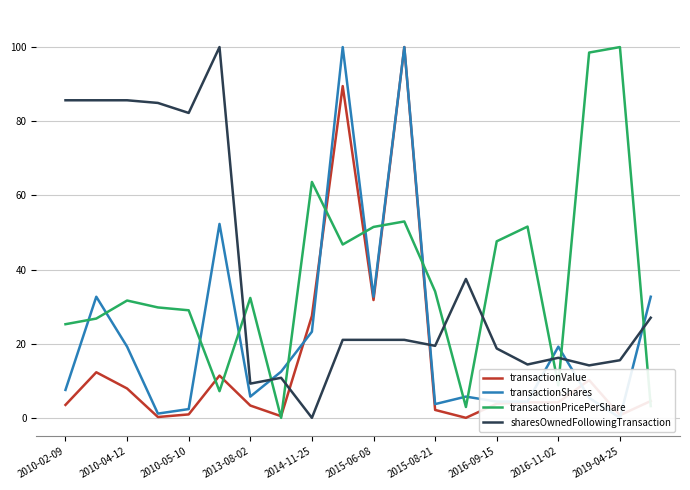

After their last crossing, which series has the higher values: sharesOwnedFollowingTransaction or transactionPricePerShare?

sharesOwnedFollowingTransaction